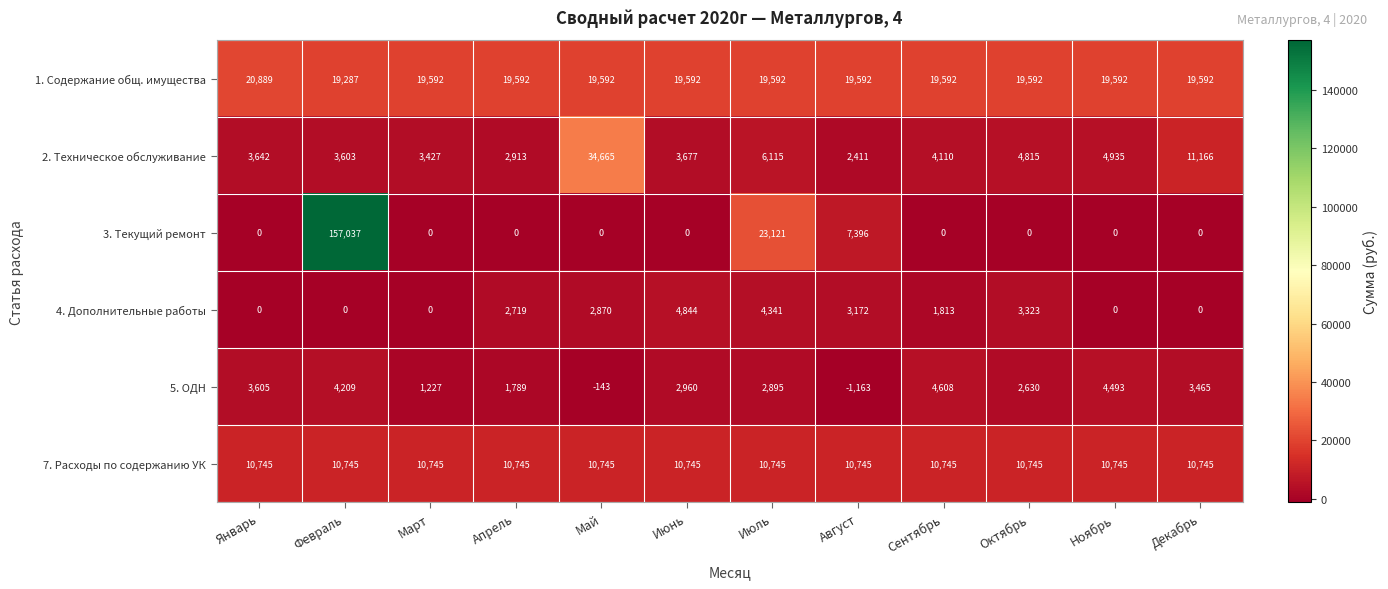

Which series changed the most between Апрель and Август?

3. Текущий ремонт